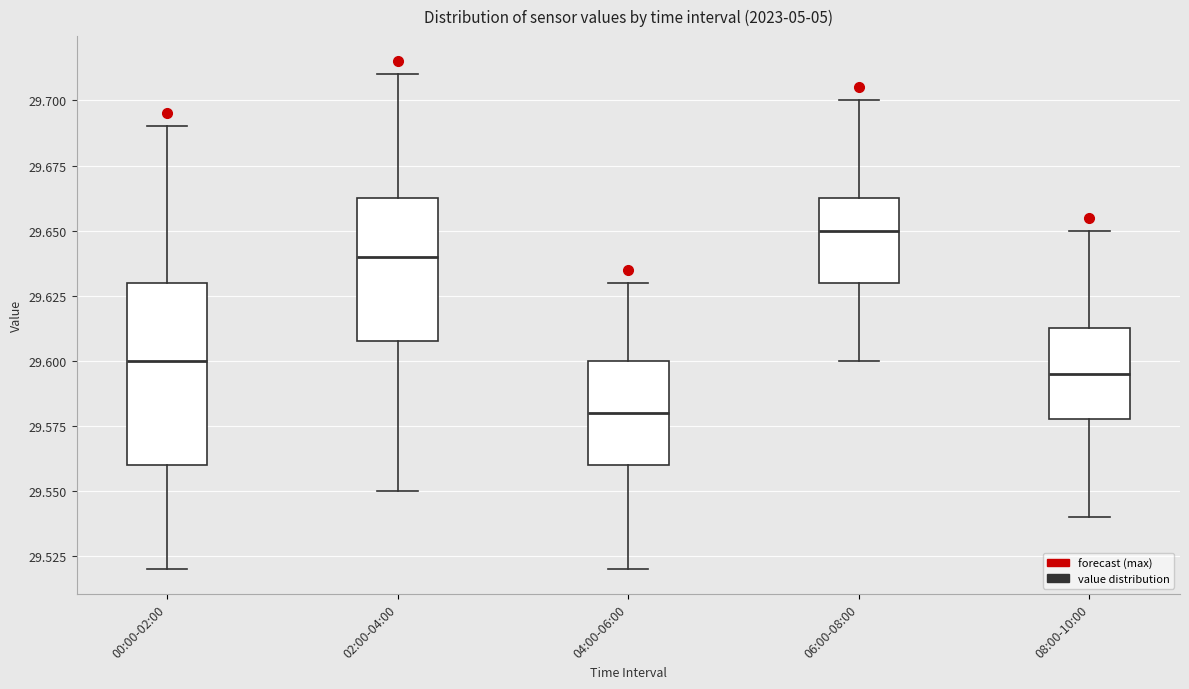

Reading left to right, transcribe this box plot: for each box, give where its median line is, the range the box spans, and where its two whiskers end, as read against the y-axis. The values are not printed on the chart, so give them approximately, as read against the axis.

00:00-02:00: median 29.600, box 29.560 to 29.630, whiskers 29.520 to 29.690
02:00-04:00: median 29.640, box 29.610 to 29.665, whiskers 29.550 to 29.710
04:00-06:00: median 29.580, box 29.560 to 29.600, whiskers 29.520 to 29.630
06:00-08:00: median 29.650, box 29.630 to 29.665, whiskers 29.600 to 29.700
08:00-10:00: median 29.595, box 29.580 to 29.615, whiskers 29.540 to 29.650